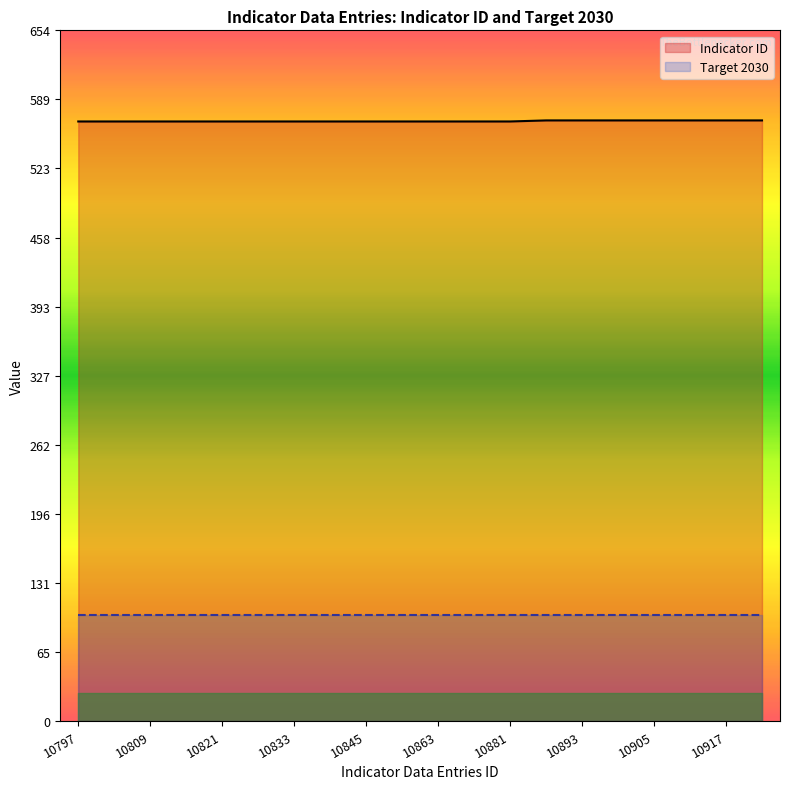

Is it true that Indicator ID equals 766 at 10797?

False